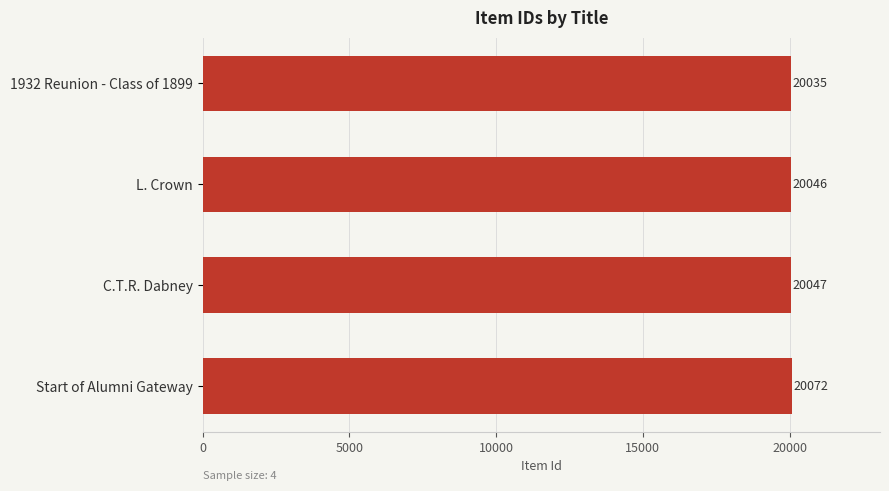

Rank the categories by value from highest to lowest.

Start of Alumni Gateway, C.T.R. Dabney, L. Crown, 1932 Reunion - Class of 1899